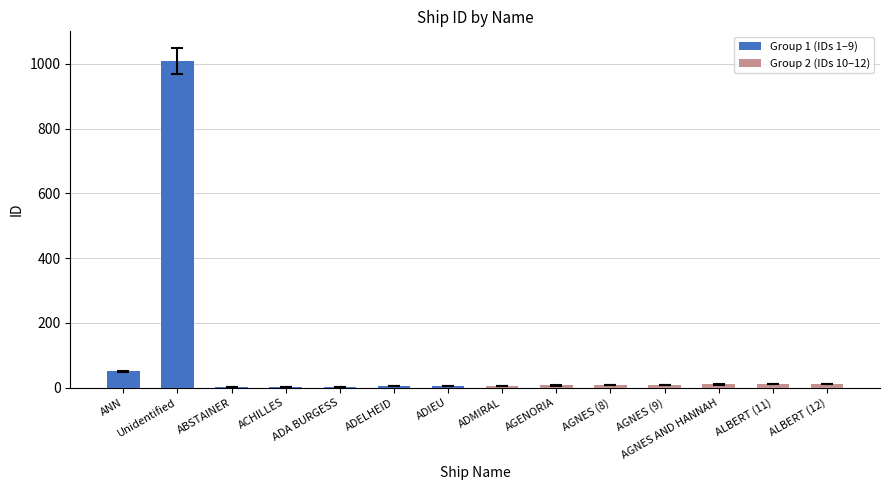

What is the sum of all values?

1138